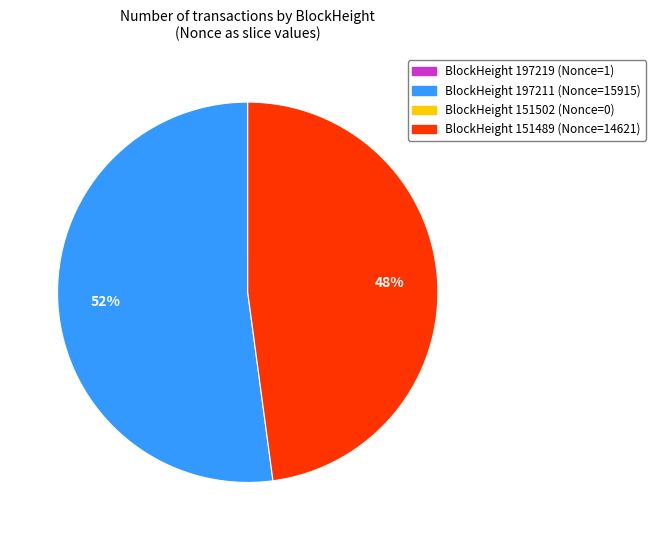

Is there a majority slice in this chart?

Yes